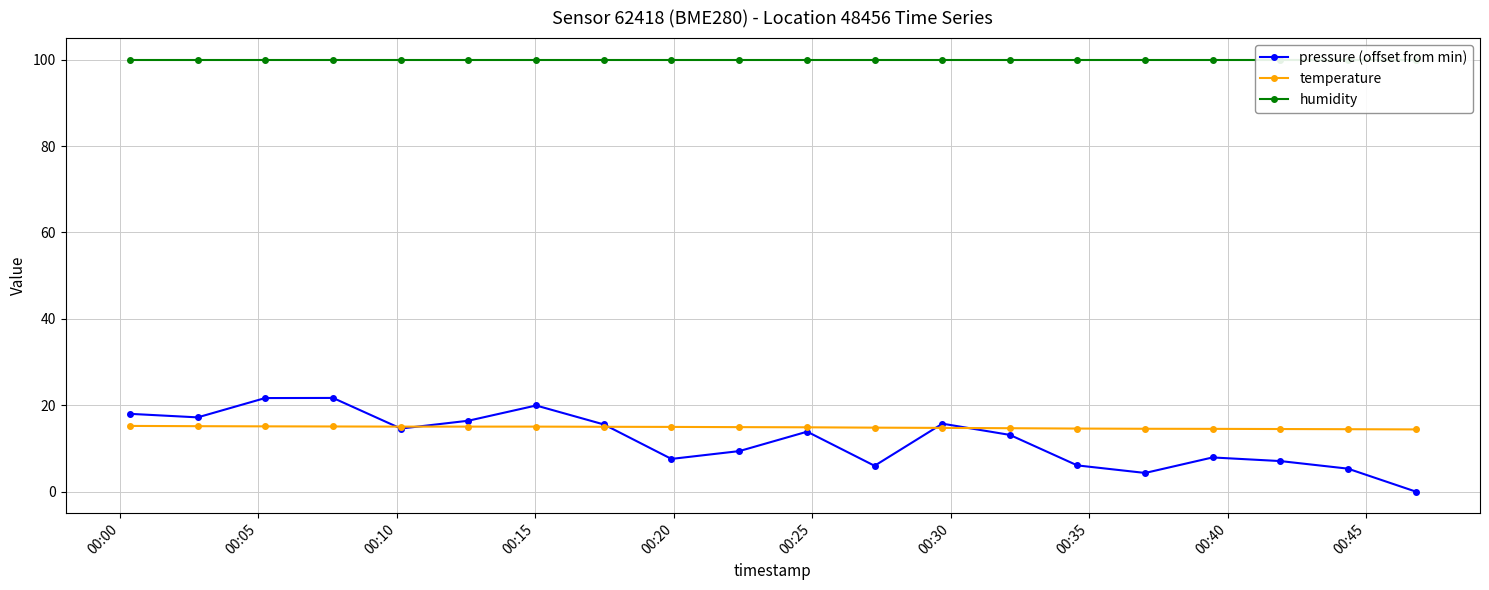

What is the sum of all pressure (offset from min) values?

241.2